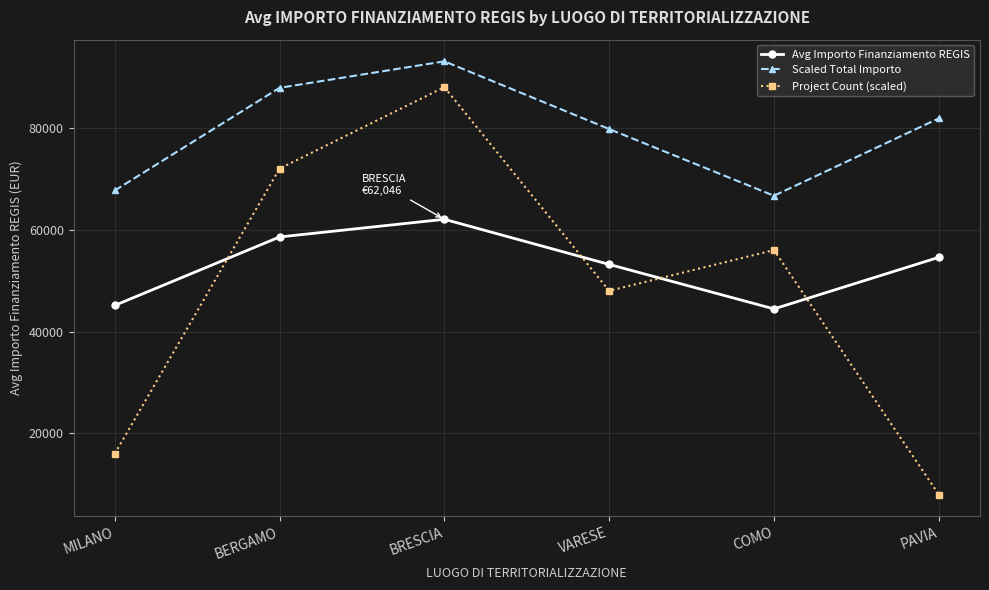

True or false: Project Count (scaled) and Scaled Total Importo cross at least once.

False